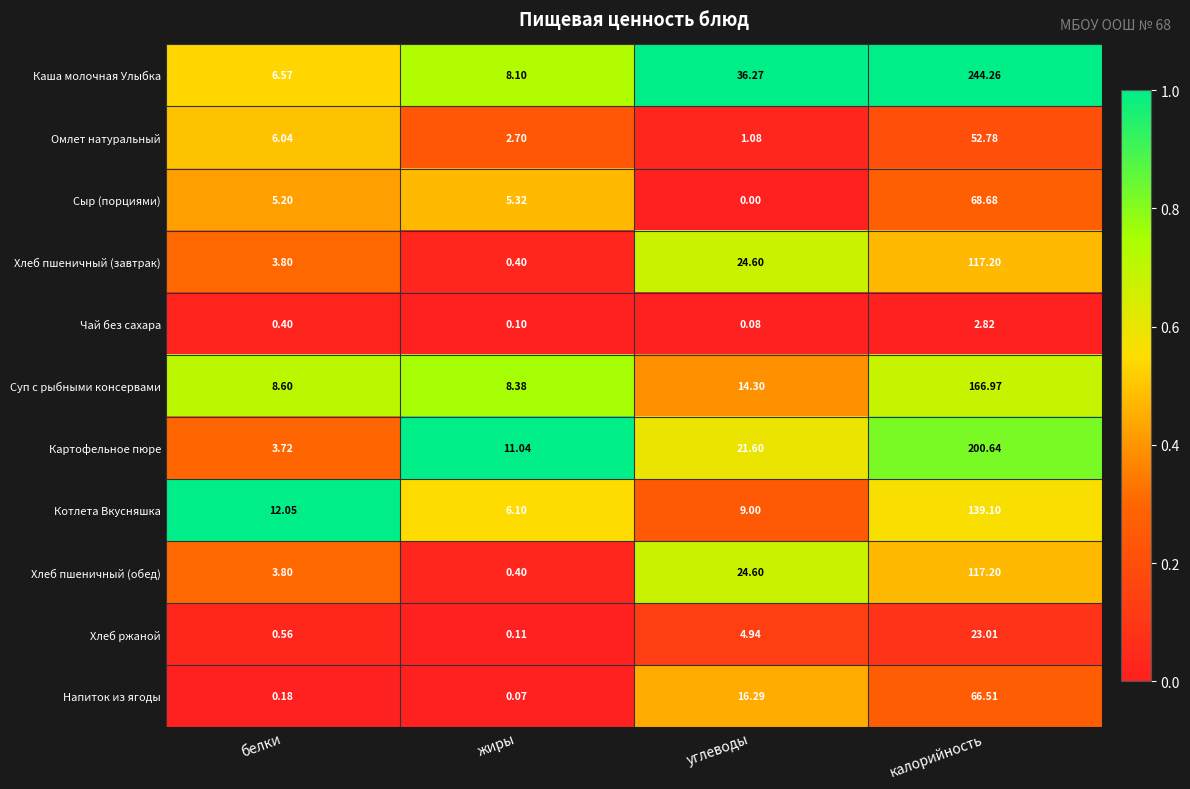

Which category has the lowest value in the Котлета Вкусняшка series?

жиры